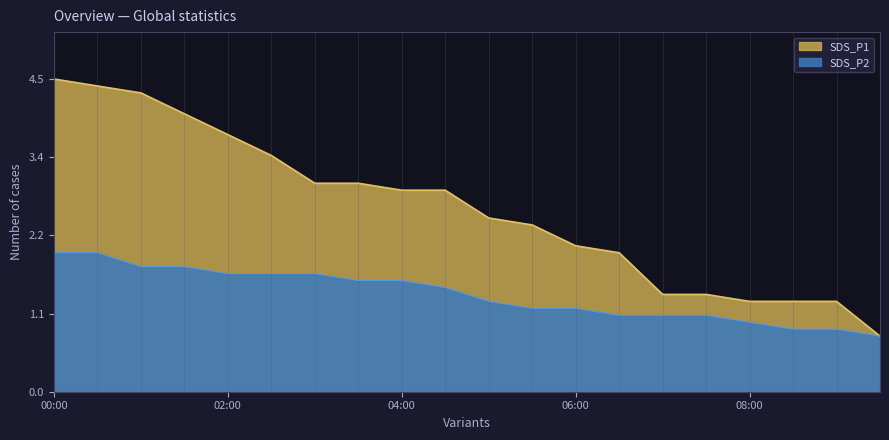

True or false: SDS_P2 has a value of 2.8 at 00:00.

False